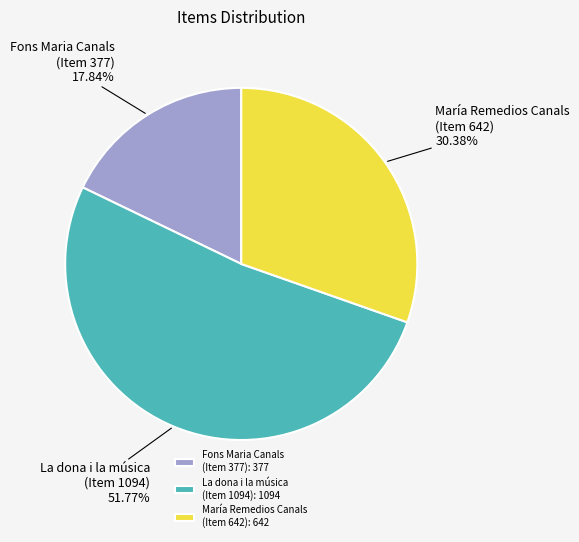

How many segments does this pie chart have?

3